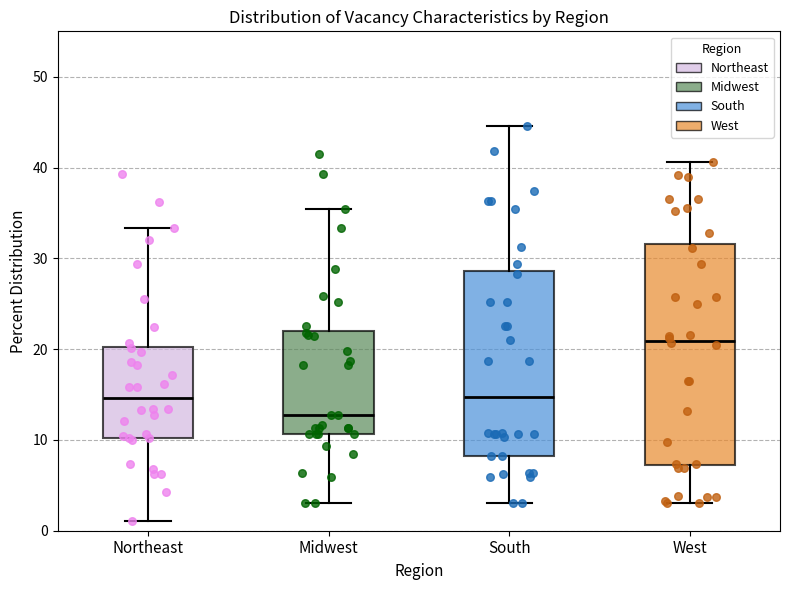

Where does the upper whisker of the box for Northeast end on the y-axis? The values are not printed on the chart, so give them approximately, as read against the axis.

33